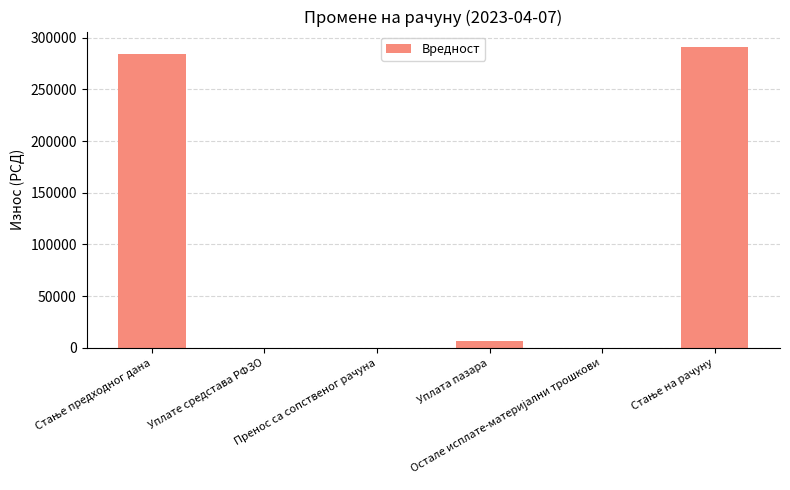

Reading right to left, extract all data points from this chart.

291321.5	0.0	7020.0	0.0	0.0	284301.5